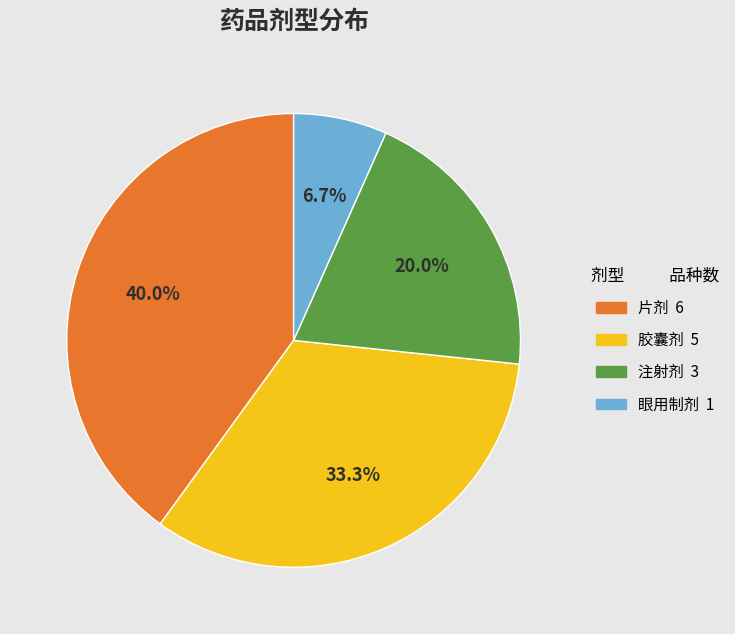

What is the smallest slice in the pie chart?

眼用制剂